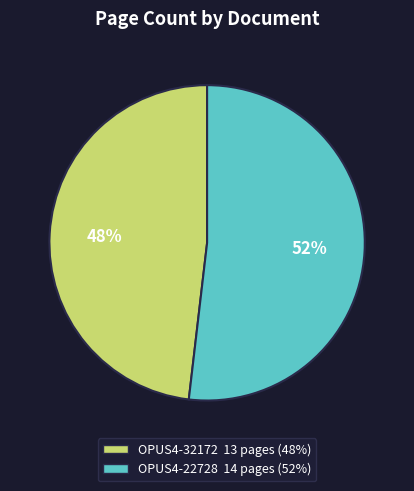

What is the smallest slice in the pie chart?

OPUS4-32172